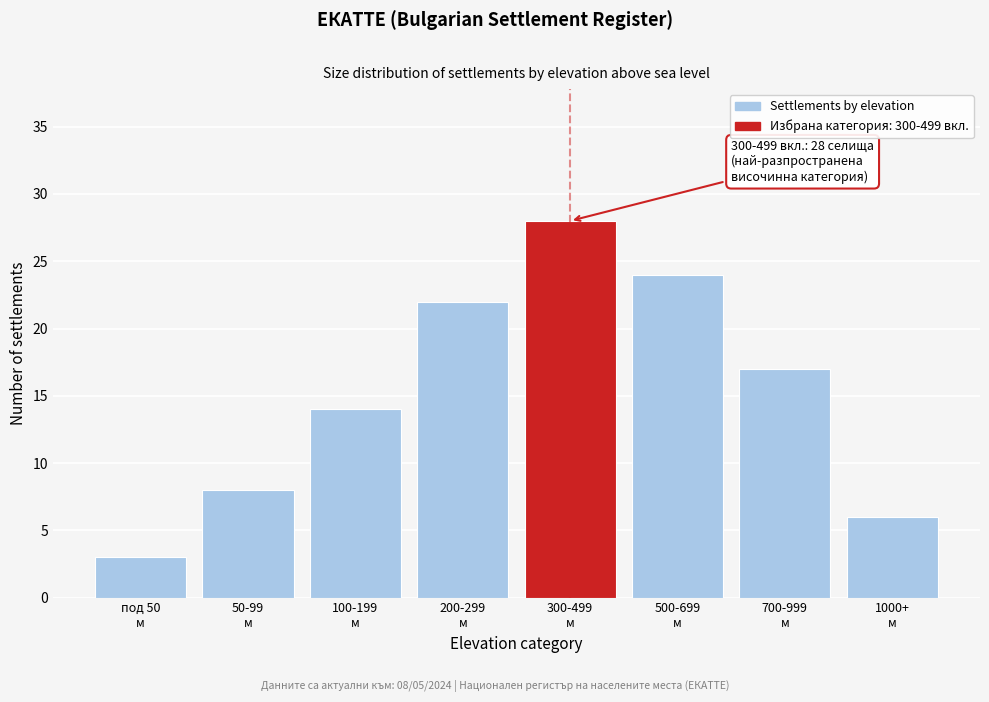

Reading left to right, transcribe all the data shown in this chart.

3	8	14	22	28	24	17	6